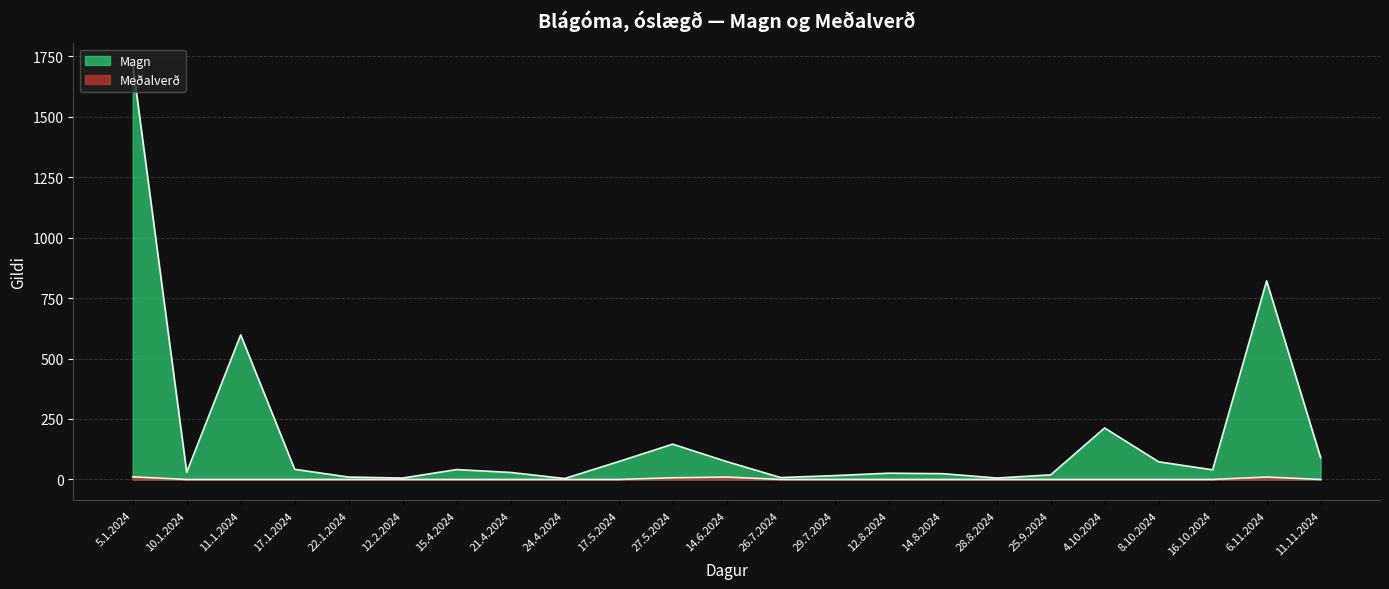

Rank the series by their average value, from lowest to highest.

Meðalverð, Magn